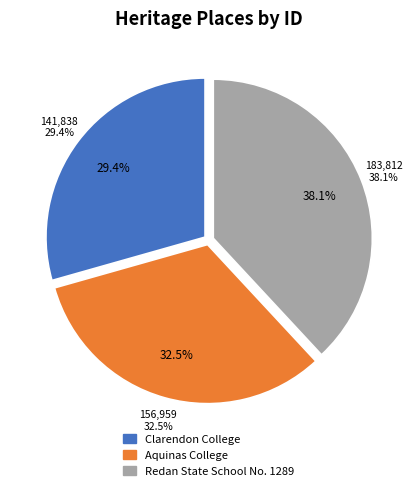

Count the number of slices in the pie.

3